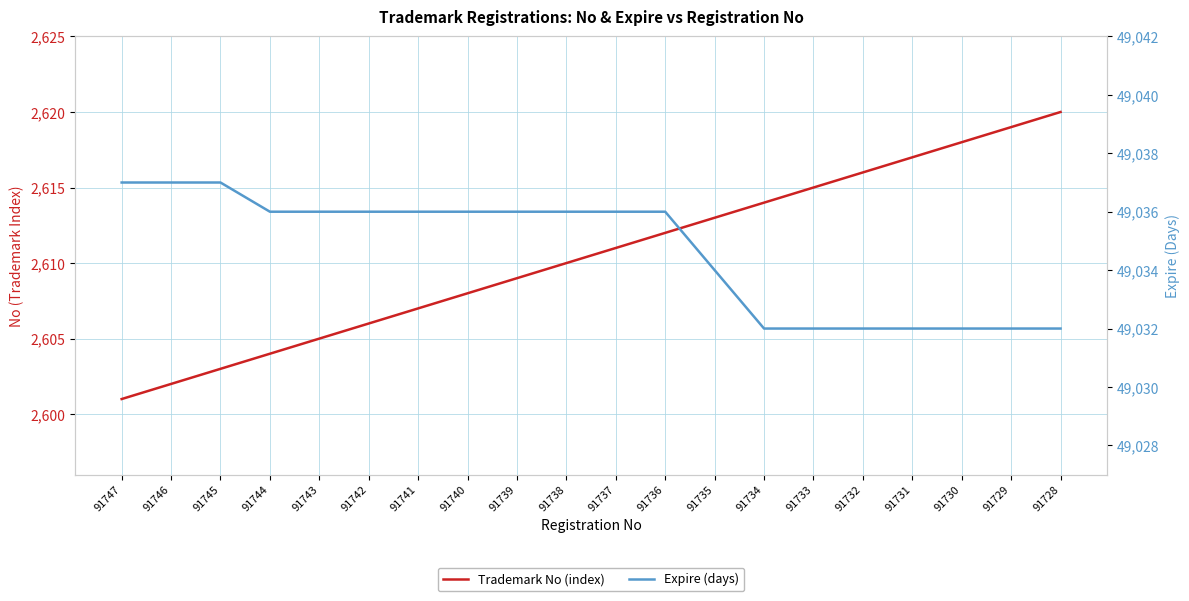

What are all the series names shown in the legend?

Trademark No (index), Expire (days)